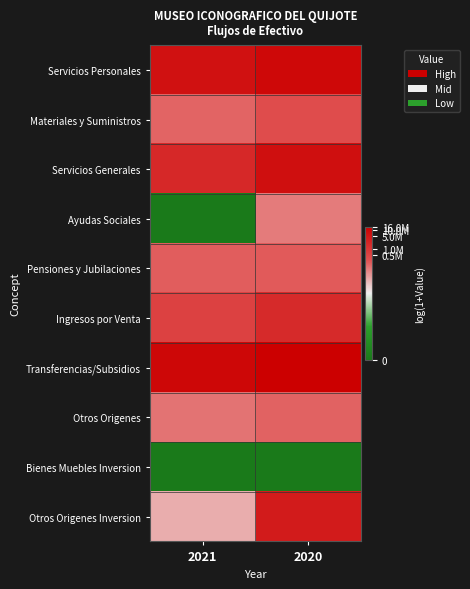

Which has a higher value, 2021 or 2020?

2020